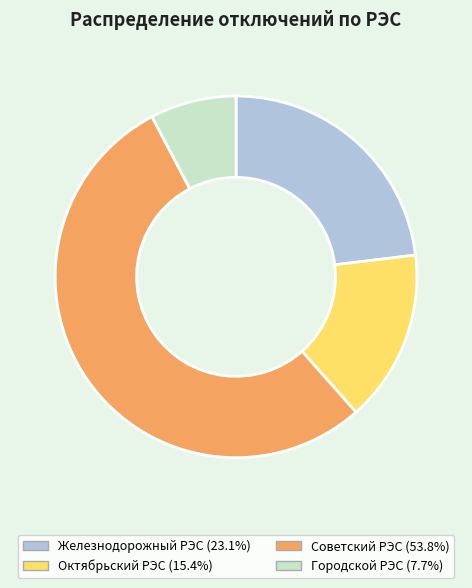

The Октябрьский РЭС slice represents 27% of the pie. True or false?

False